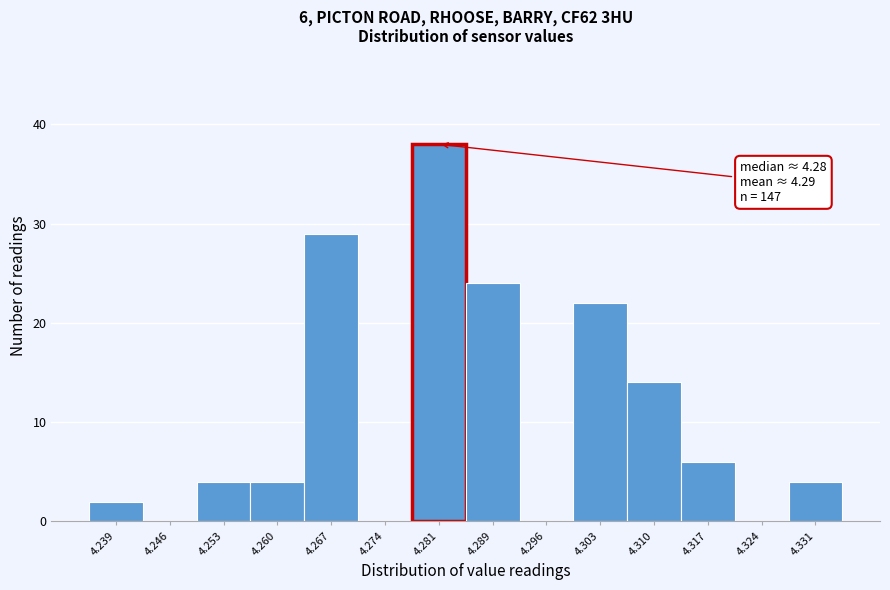

Over which range of the x-axis is the bar tallest?

4.278 to 4.285